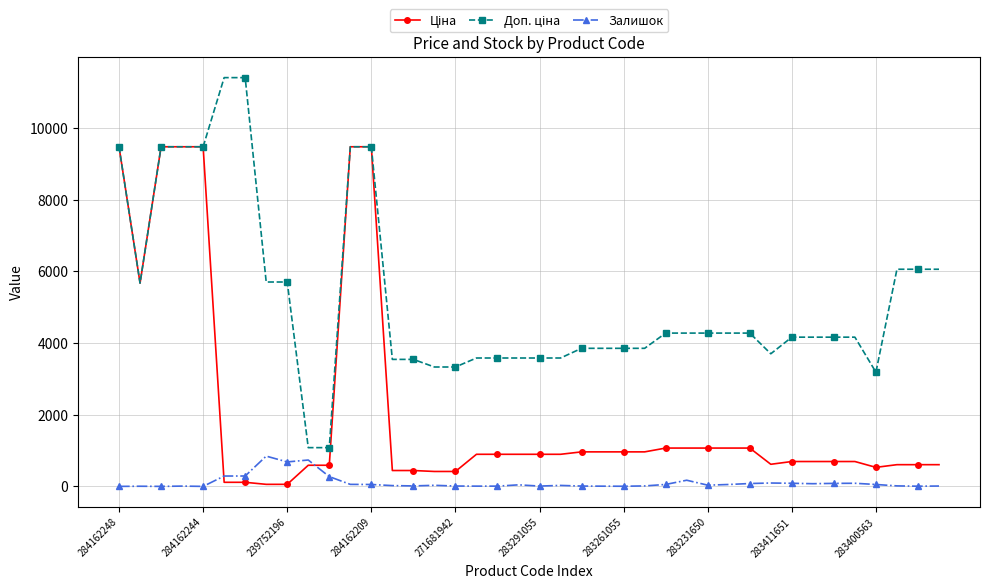

At how many categories does at least one series exceed 7805?

8